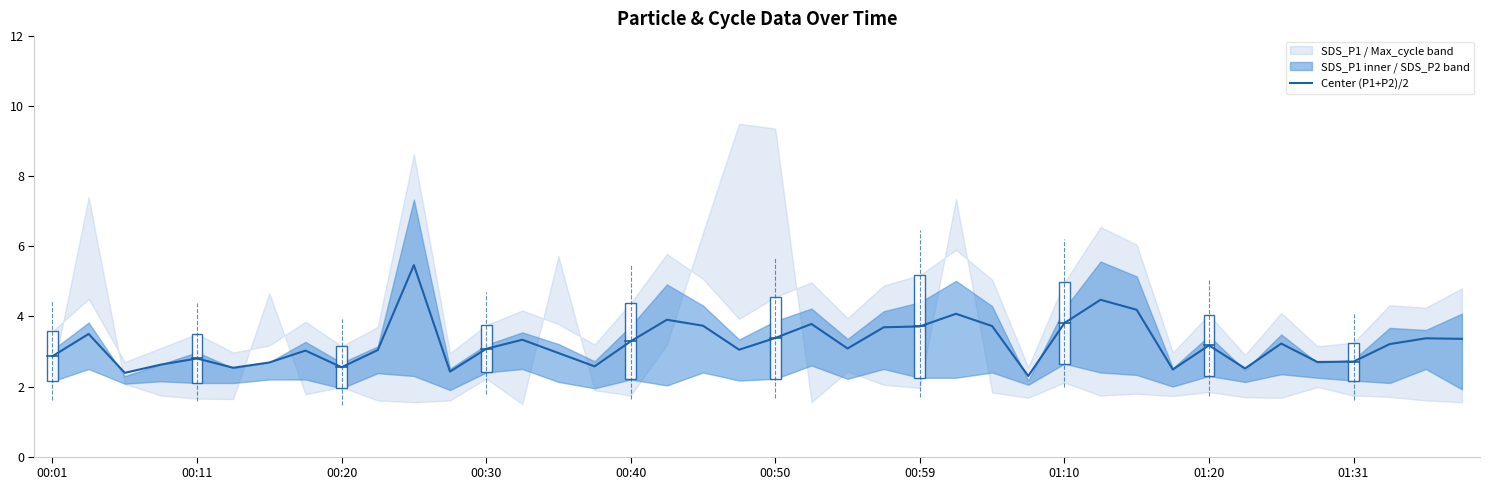

What is the value of the 18th point from the left?

3.9